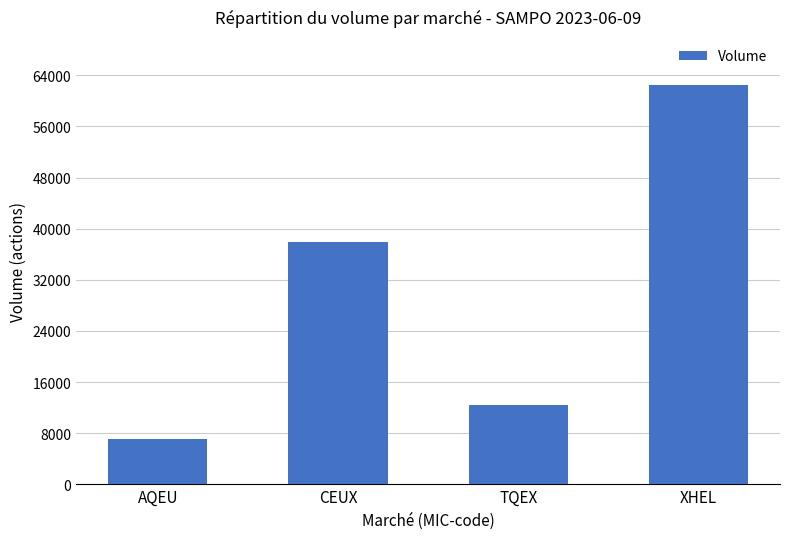

Which category has the highest value across all series?

XHEL